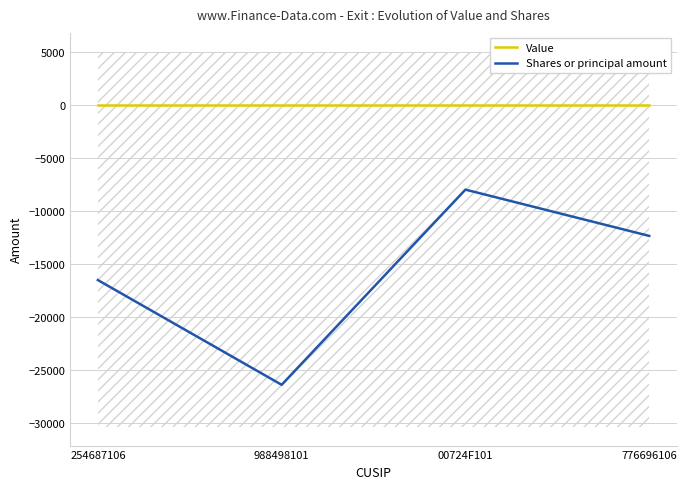

Between 776696106 and 00724F101, which is larger?

776696106